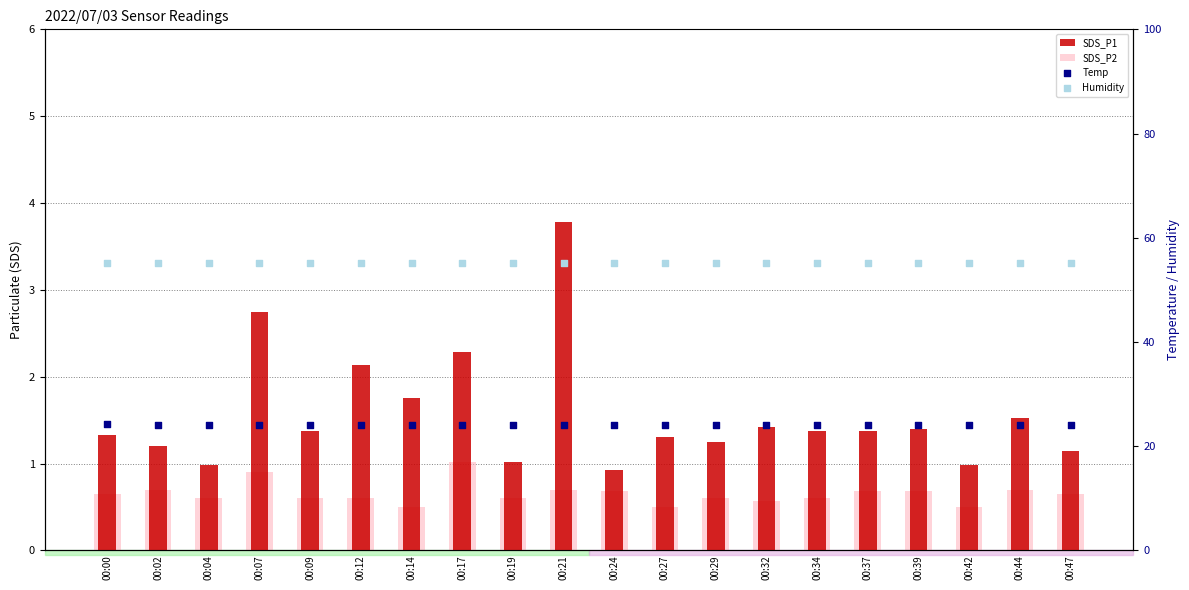

What are all the series names shown in the legend?

SDS_P1, SDS_P2, Temp, Humidity